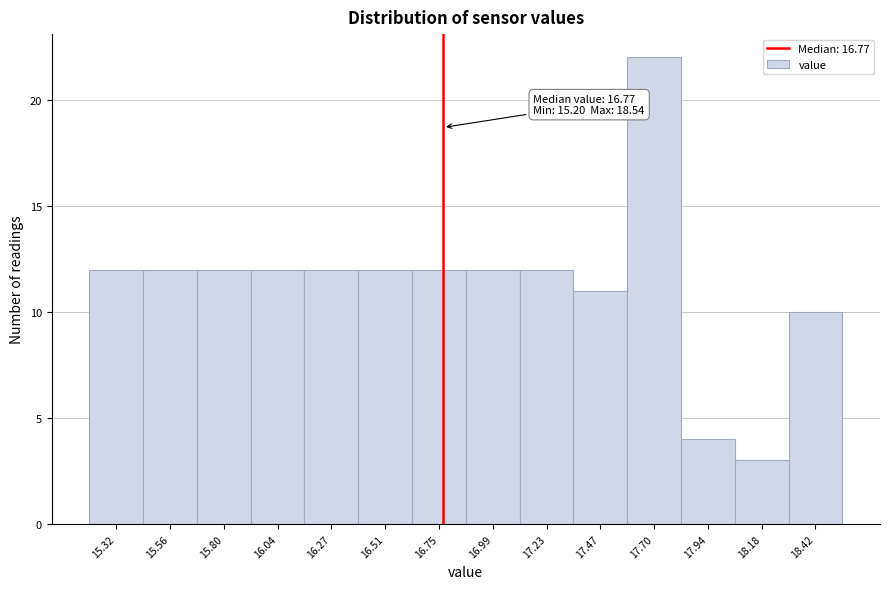

Over which range of the x-axis is the bar tallest?

17.60 to 17.80